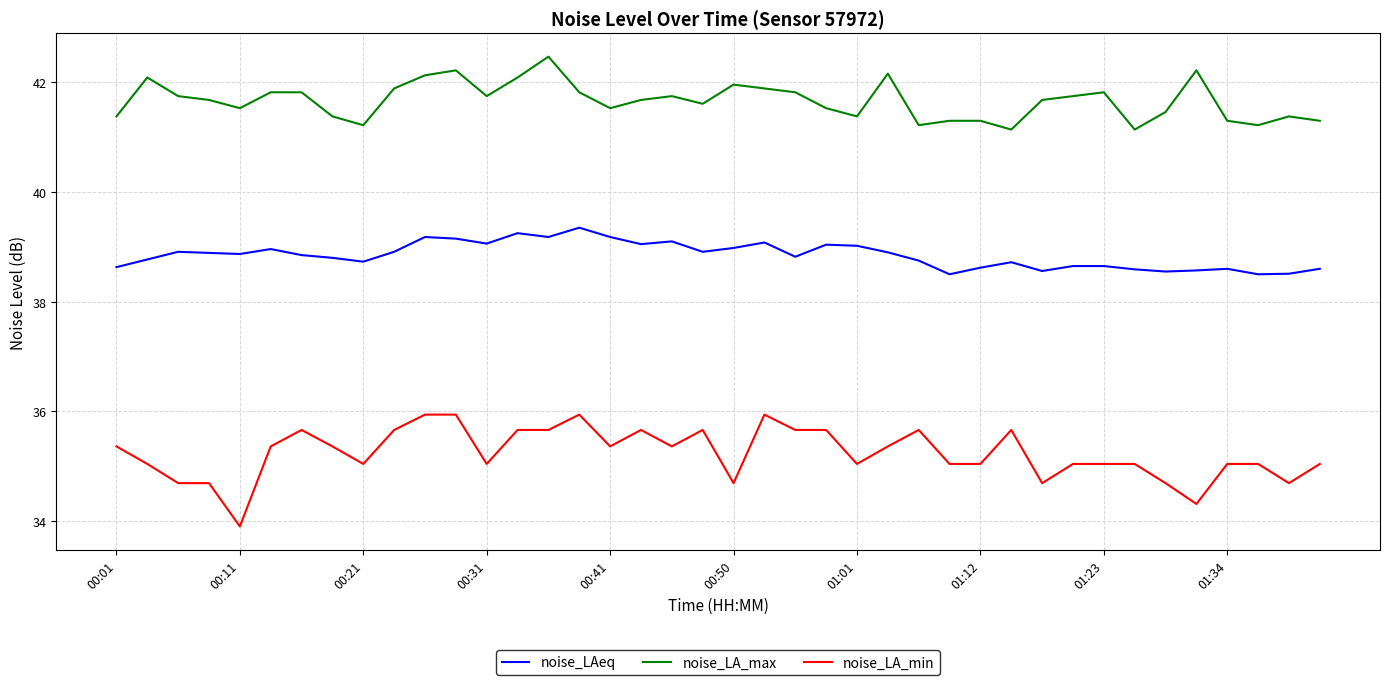

List the series in order of their peak value, lowest first.

noise_LA_min, noise_LAeq, noise_LA_max